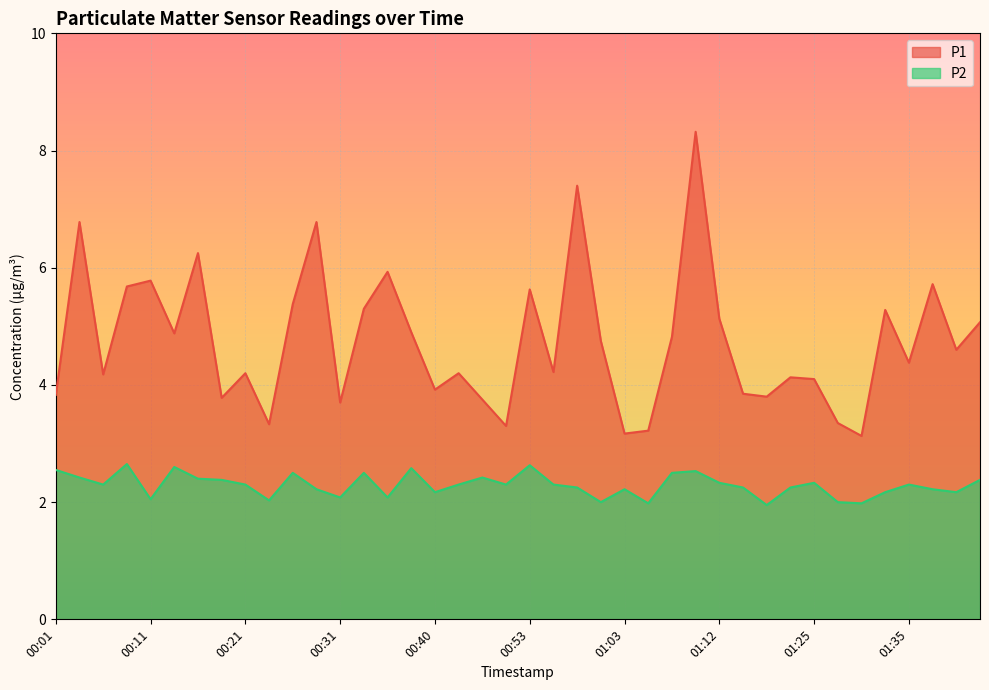

Read the P1 value at 00:33.

5.3